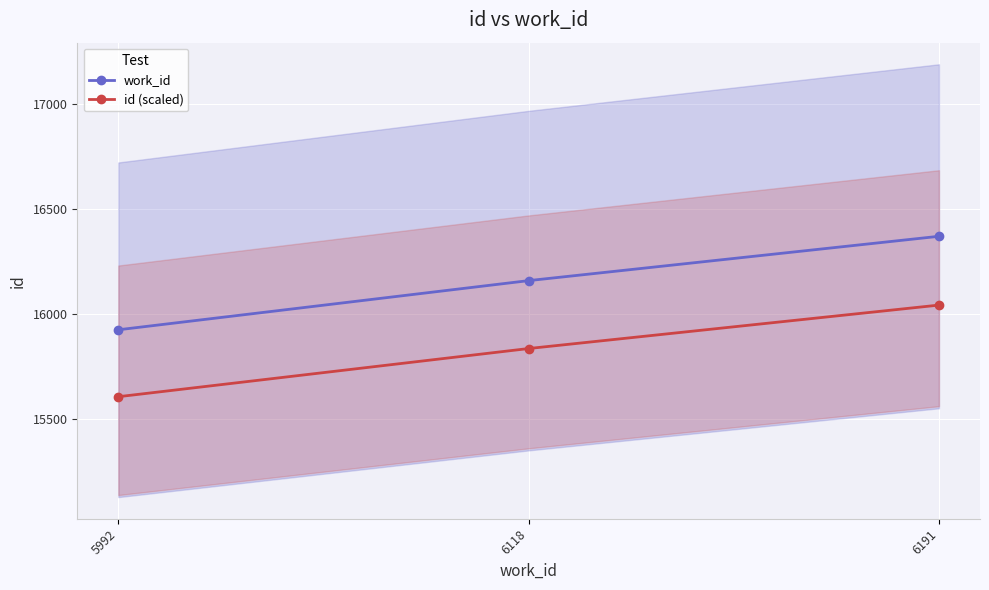

What is the average value of the work_id series?

16153.3